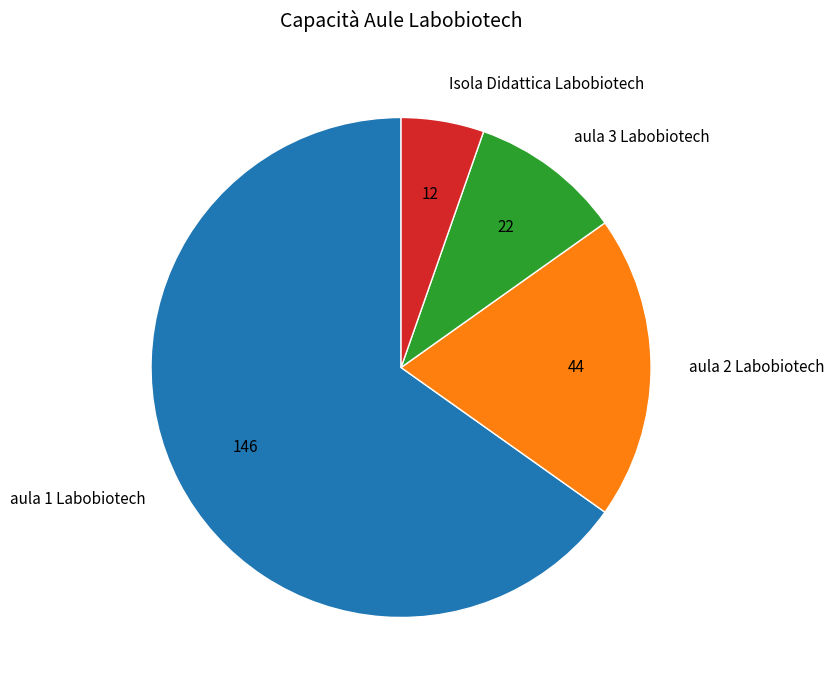

The aula 2 Labobiotech slice represents 20% of the pie. True or false?

True